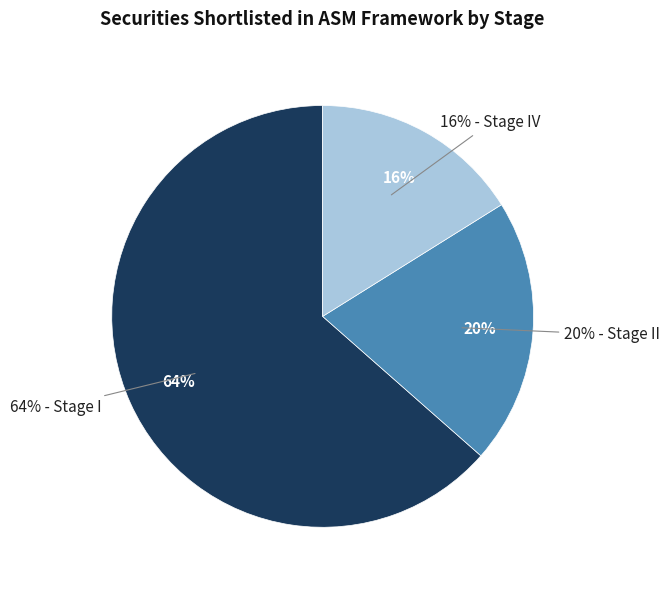

Which has a higher value, Stage IV or Stage I?

Stage I